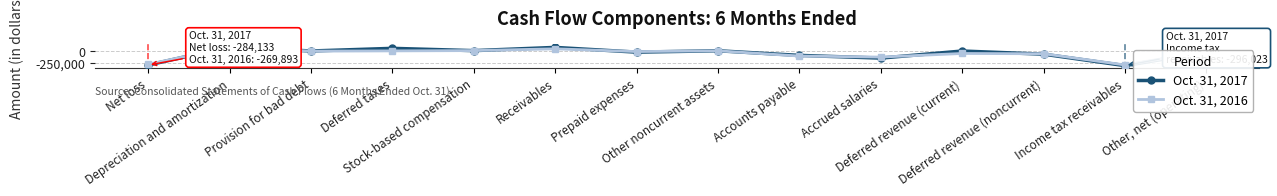

Where is the first local minimum for Oct. 31, 2016?

Provision for bad debt